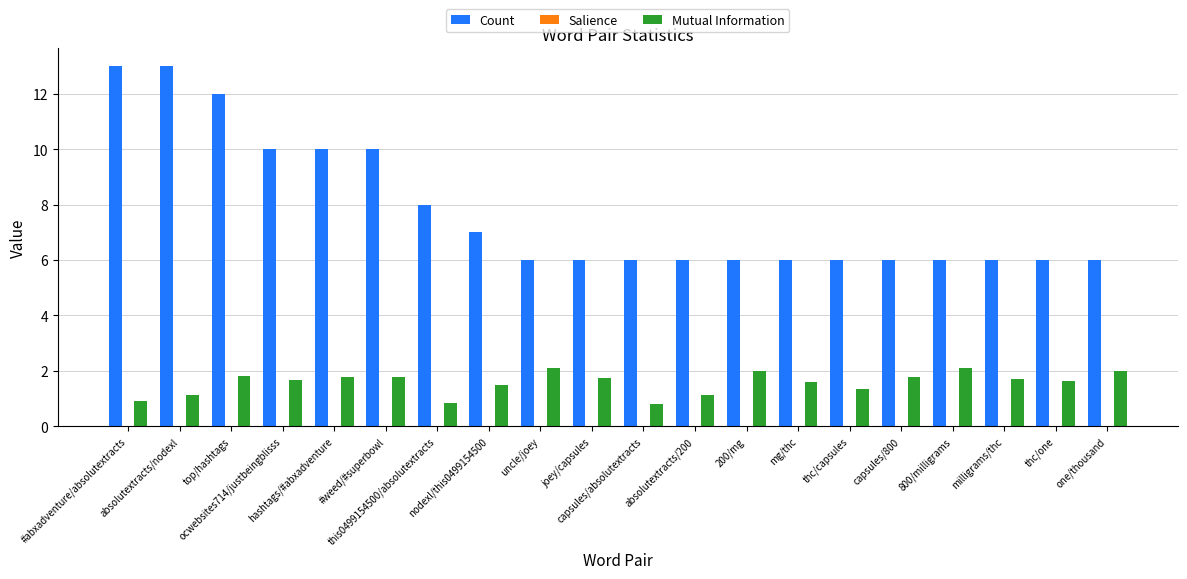

Which series has the largest total across all categories?

Count